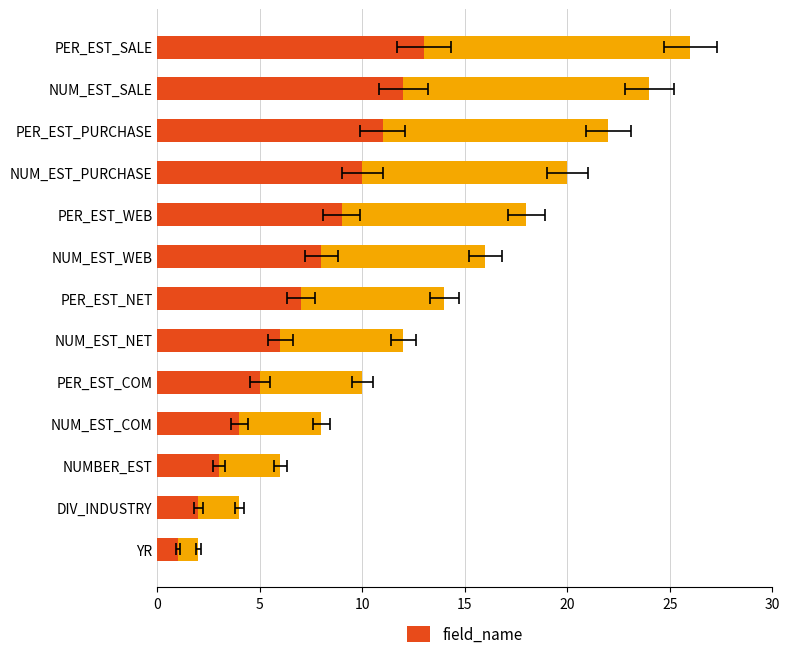

Does the chart contain any negative values?

No